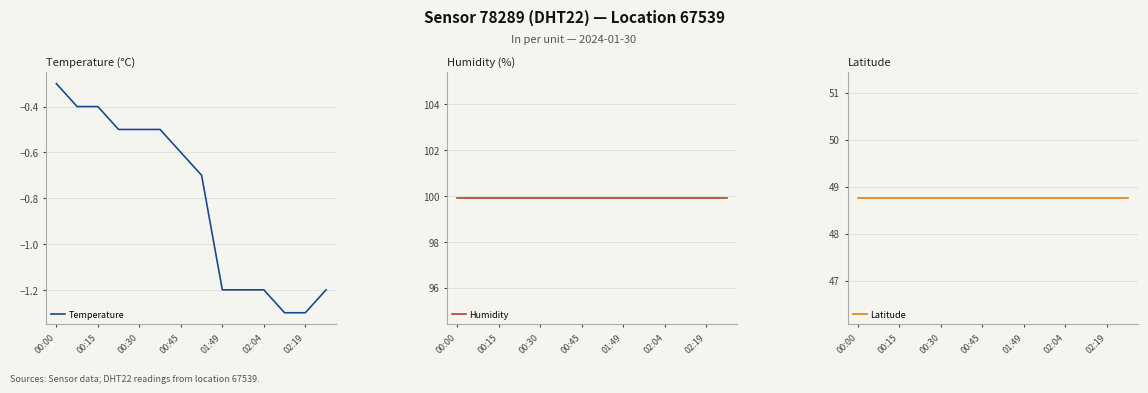

Does the chart have visible grid lines?

Yes